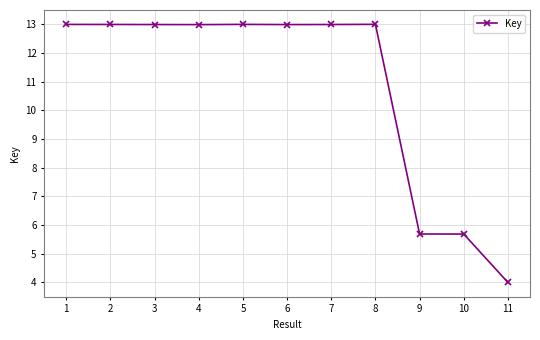

Reading right to left, what are all the values shown in this chart?

11=4.0	10=5.7	9=5.7	8=13.0	7=13.0	6=13.0	5=13.0	4=13.0	3=13.0	2=13.0	1=13.0